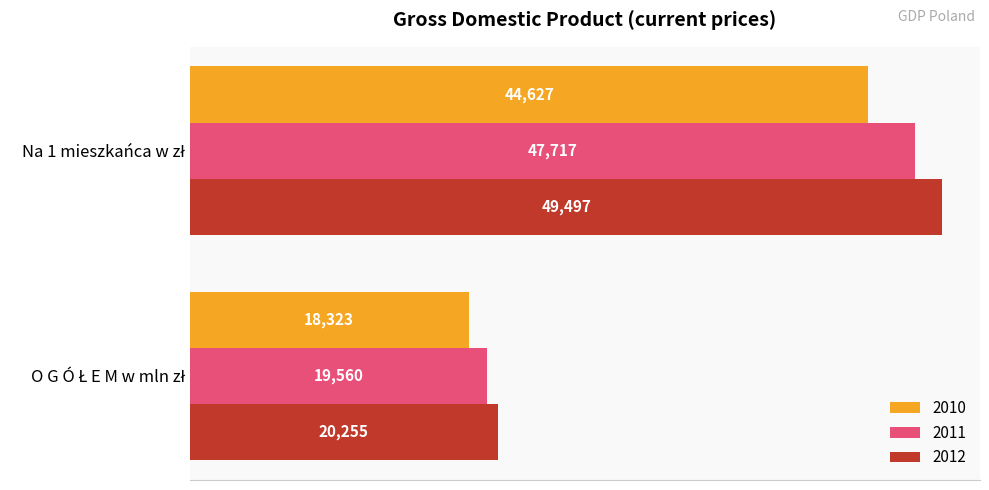

What is the average value of the 2010 series?

31475